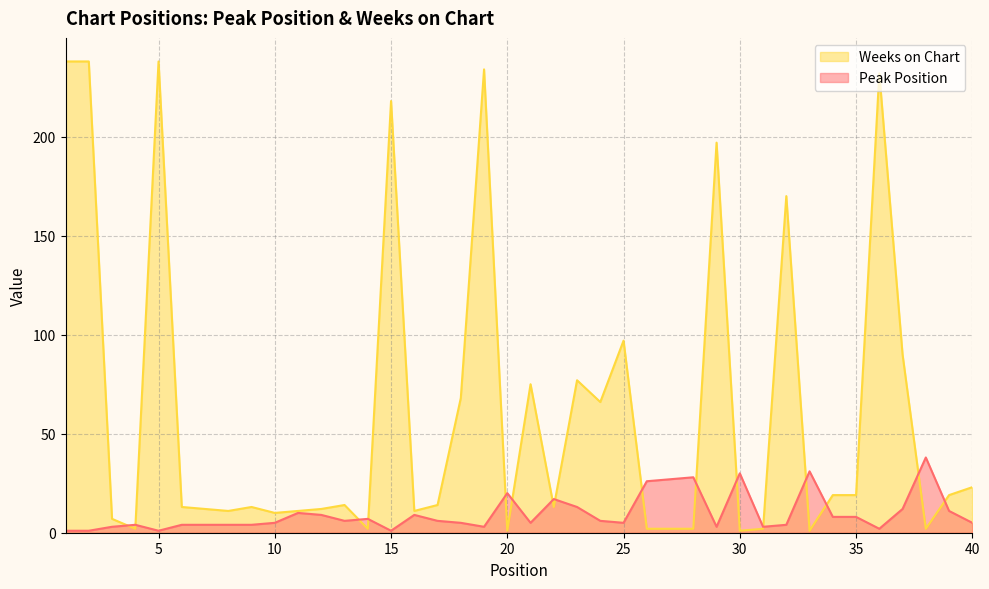

What are all the series names shown in the legend?

Weeks on Chart, Peak Position